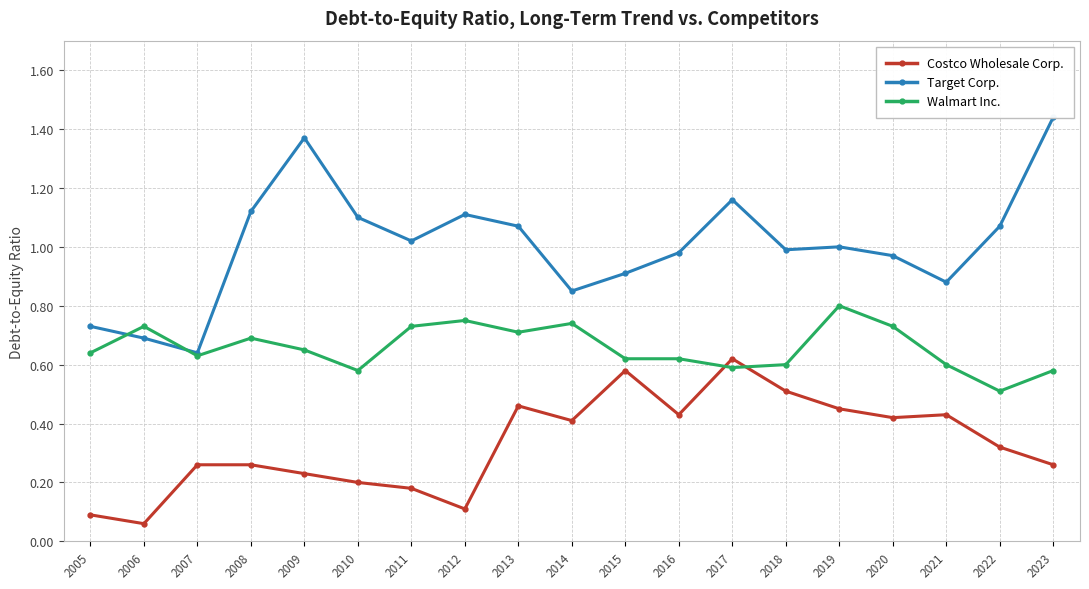

True or false: Target Corp. and Costco Wholesale Corp. intersect in this chart.

False